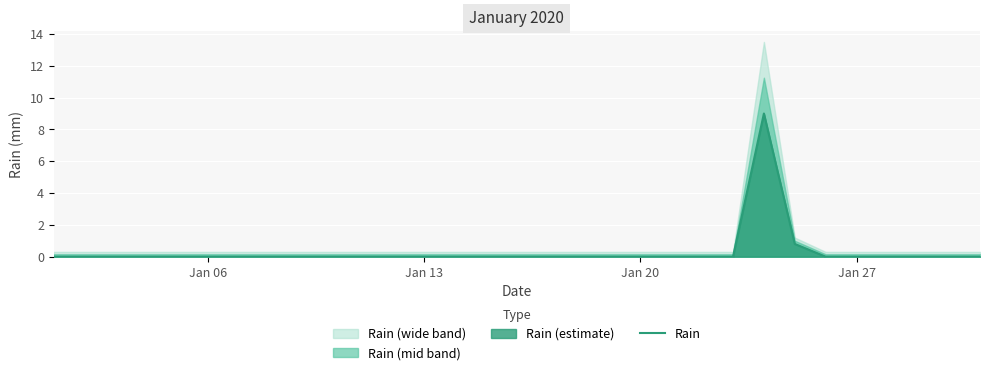

The value of Rain at Jan 13 is 0.0. True or false?

True